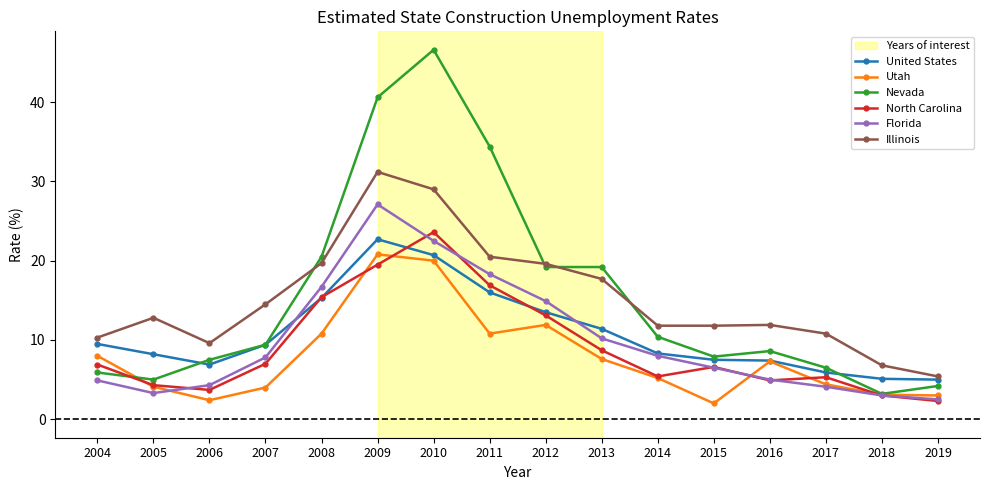

True or false: Florida has a value of 5.0 at 2016.

True